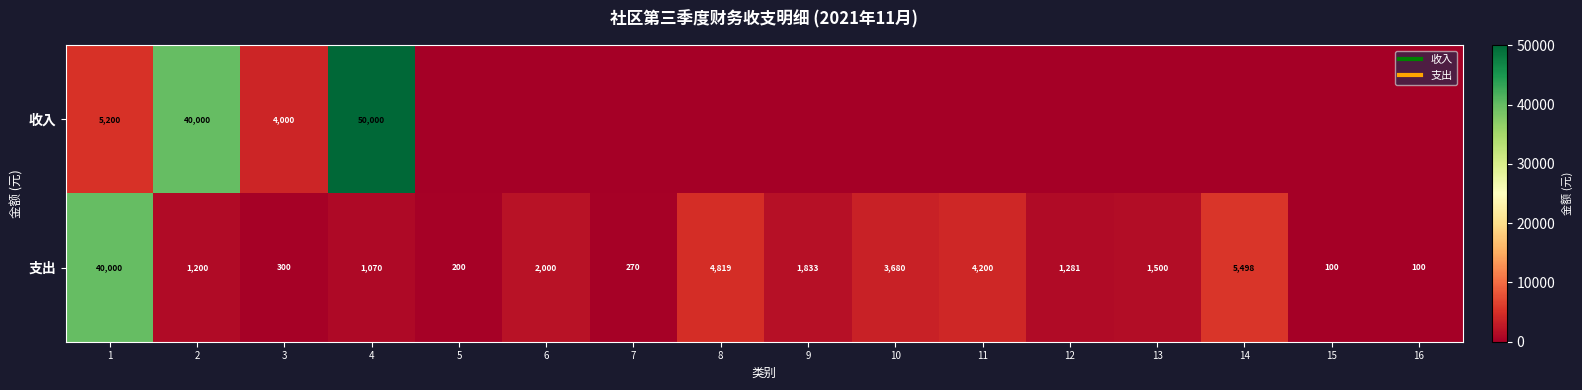

Count the number of data series in this chart.

2